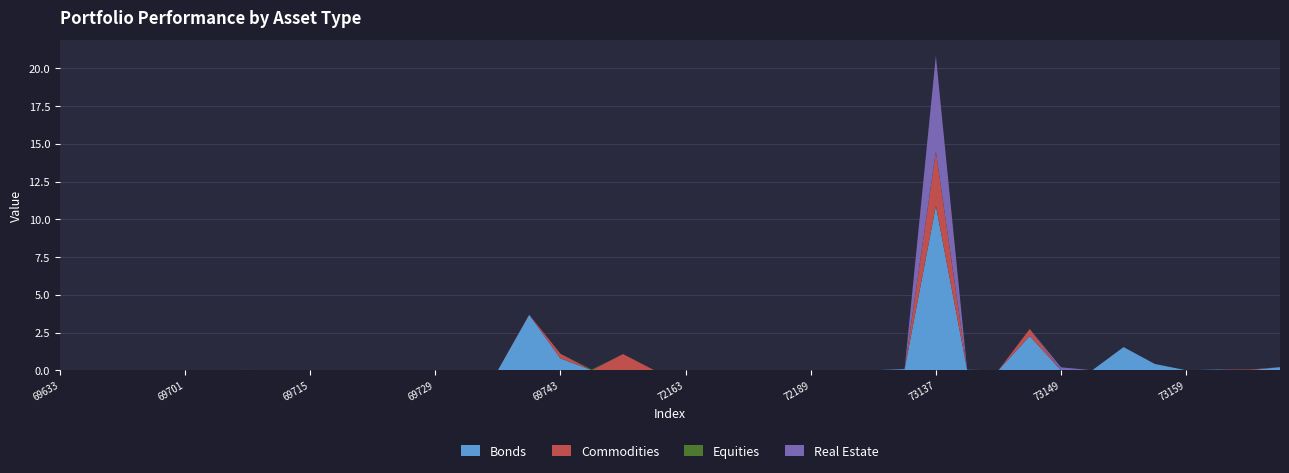

At which category is the sum across all series the highest?

73137